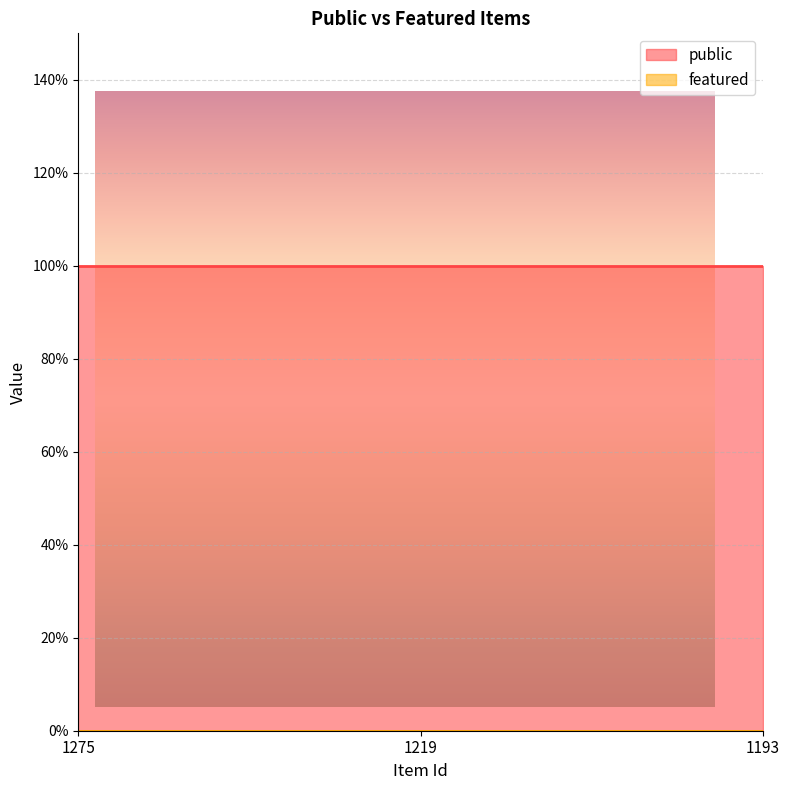

Which series has the widest spread of values?

public